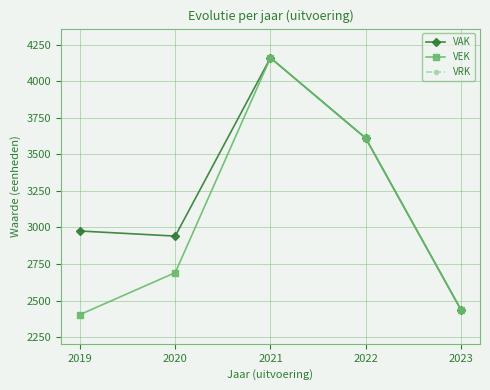

At which category is the sum across all series the highest?

2021